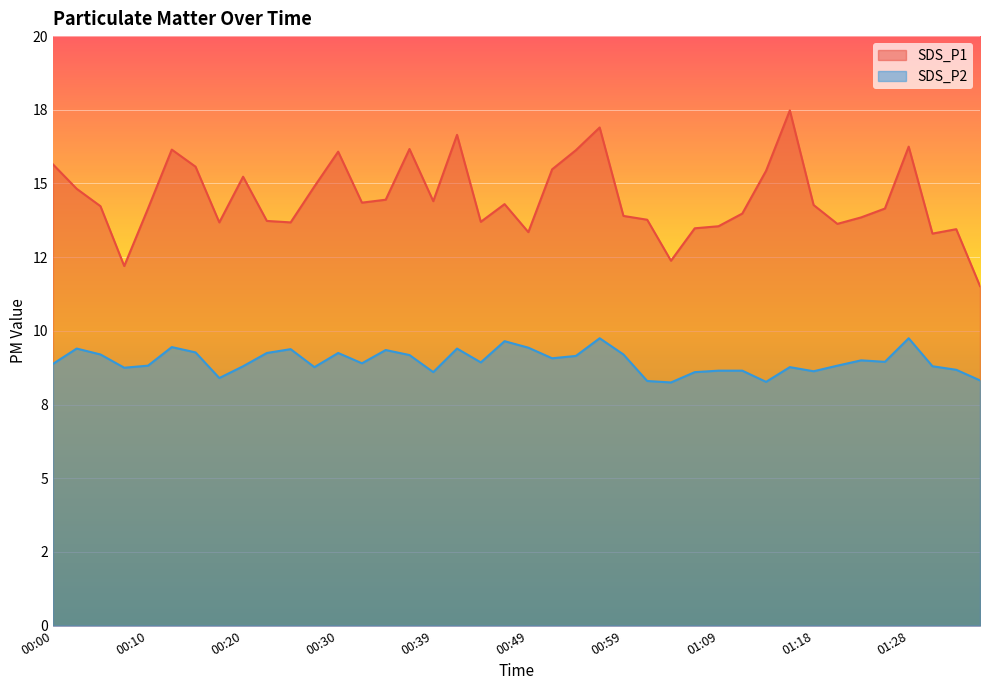

What is the smallest value displayed?

8.2